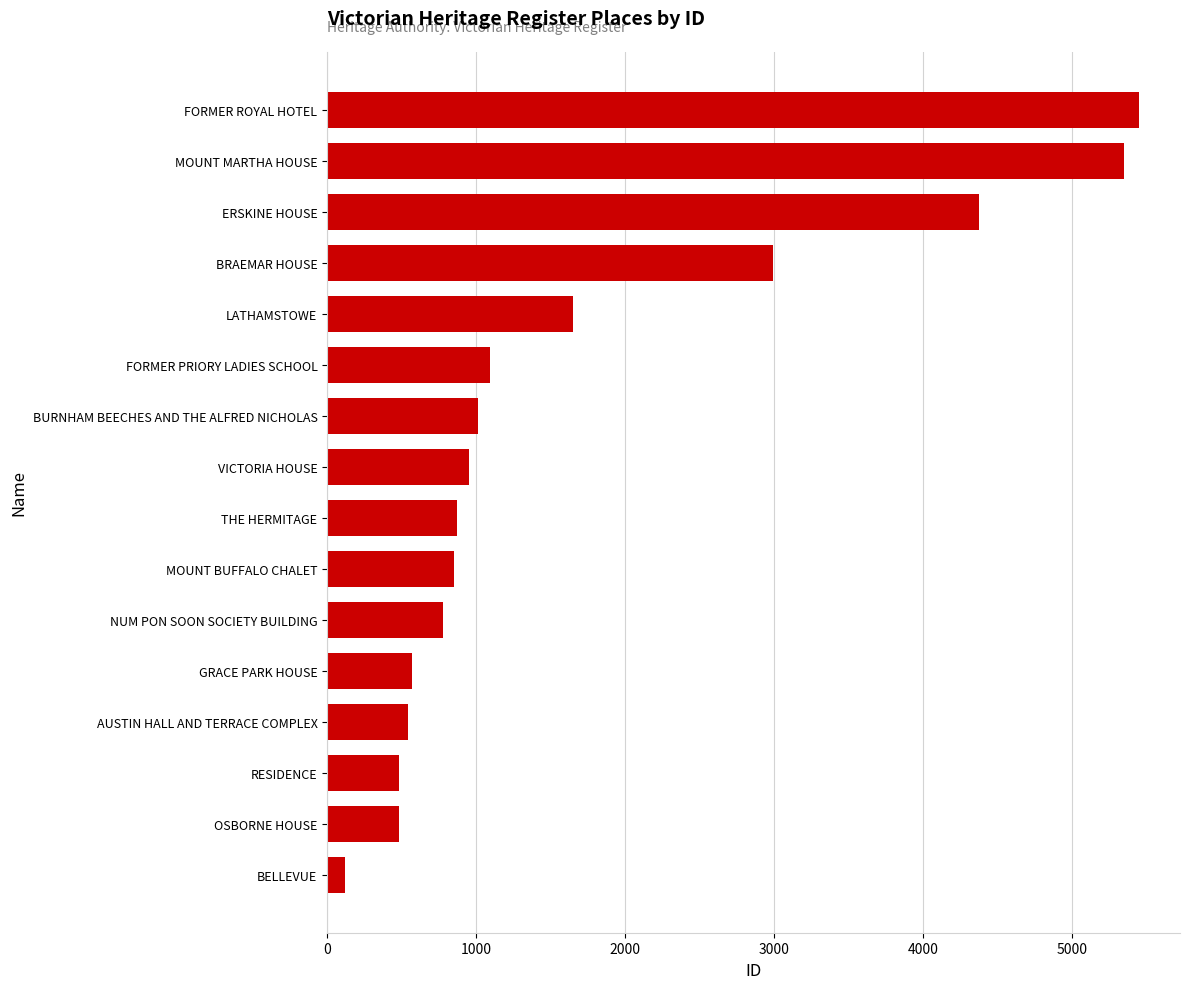

Approximately how many times larger is the value at FORMER PRIORY LADIES SCHOOL compared to LATHAMSTOWE?

0.7